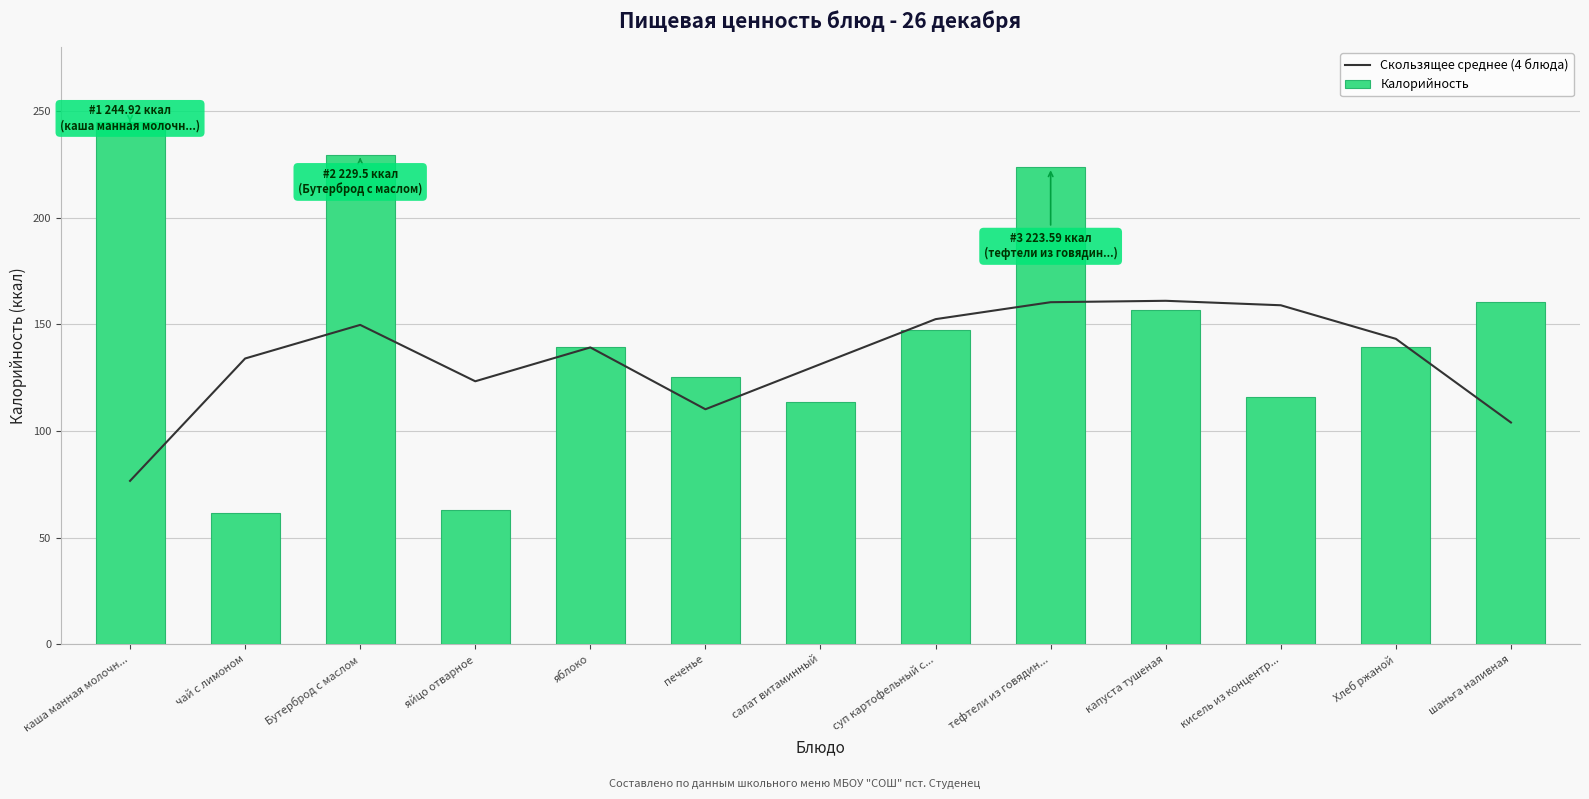

Reading left to right, transcribe all the data shown in this chart.

Скользящее среднее (4 блюда): 76.6	134.0	149.8	123.3	139.2	110.2	131.4	152.5	160.4	161.1	159.0	143.2	104.0
Калорийность: 244.9	61.6	229.5	63.0	139.2	125.1	113.5	147.6	223.6	156.9	116.2	139.2	160.6